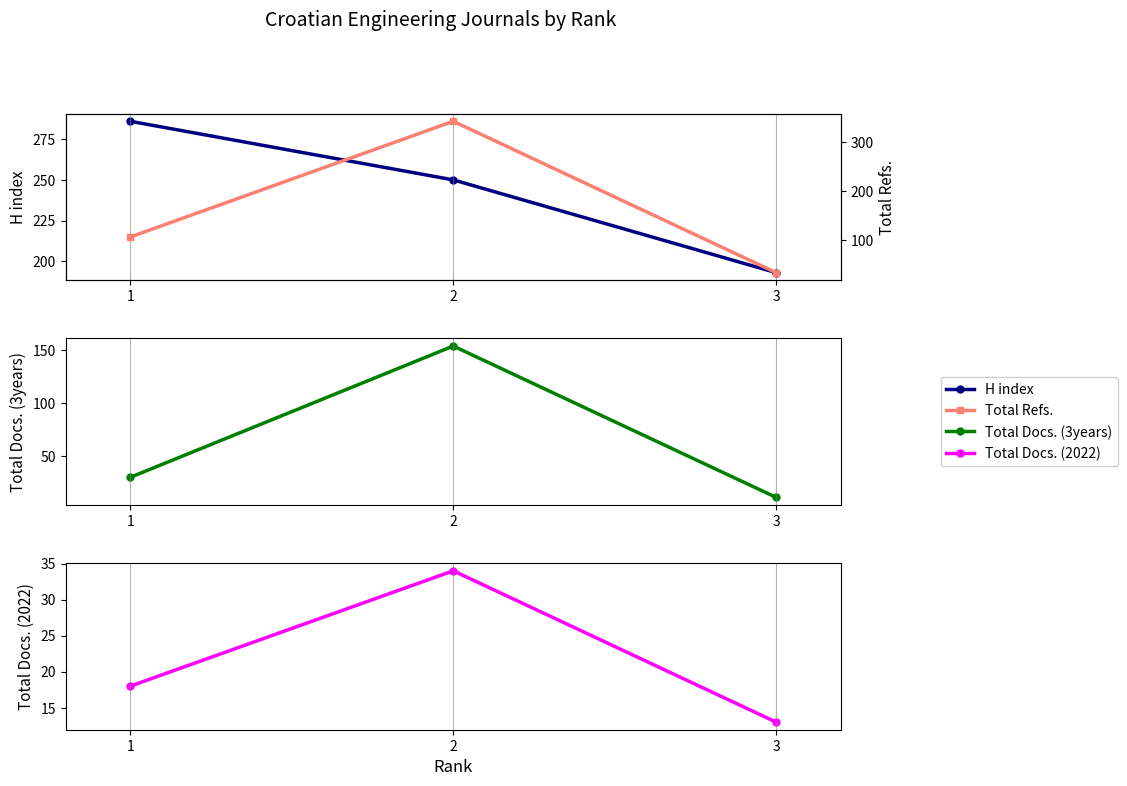

At 2, list the series in order from largest to smallest.

Total Refs., H index, Total Docs. (3years), Total Docs. (2022)